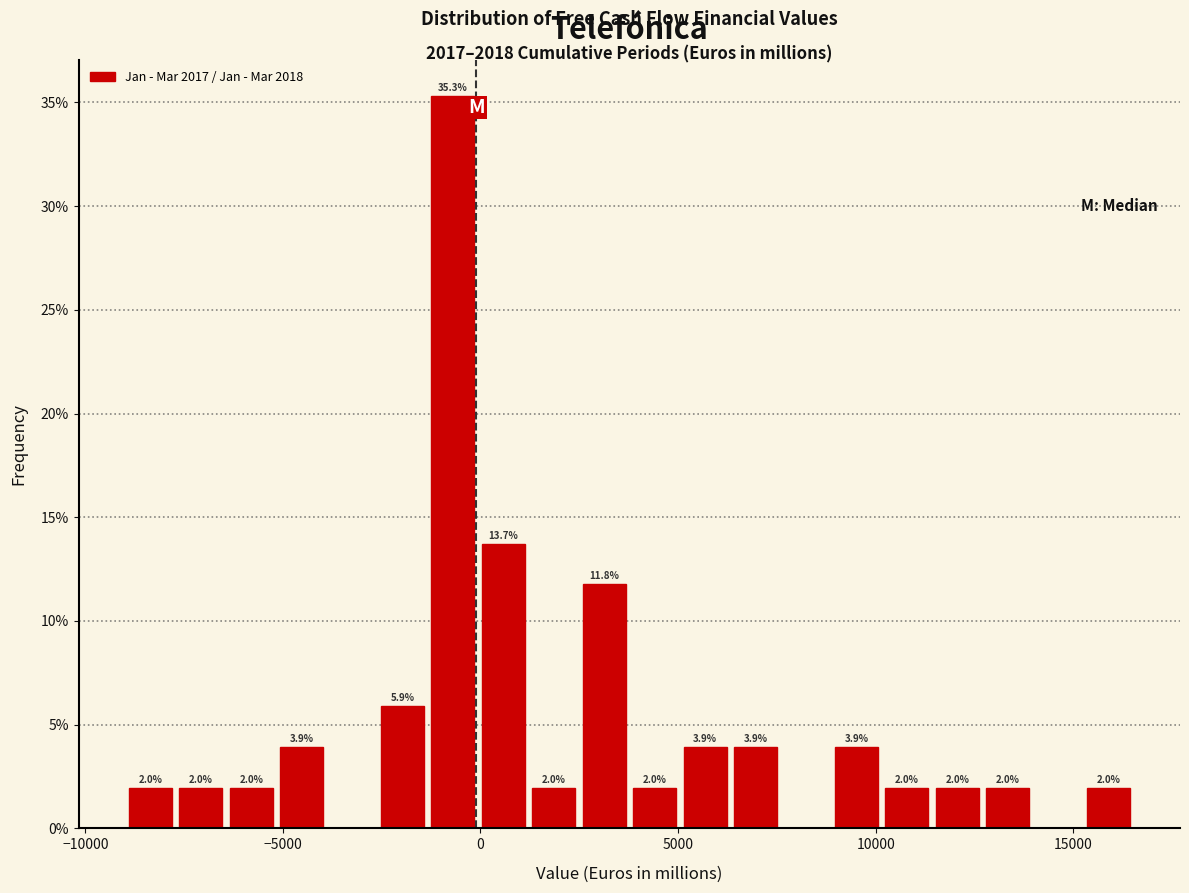

Around what value on the x-axis is the tallest bar? Give the approximate position of its centre, as read against the axis.

-500